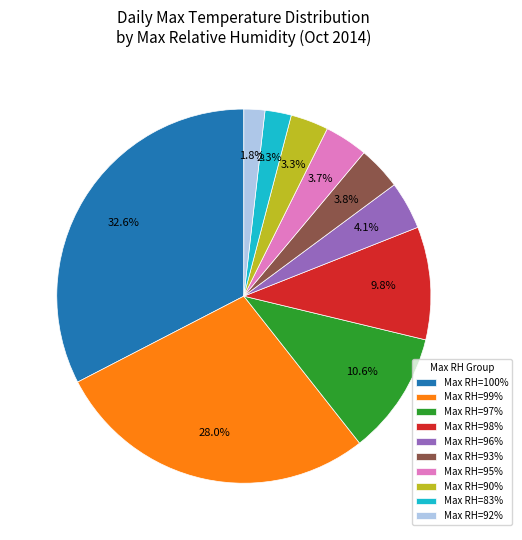

How much of the chart is everything except Max RH=98%?

90.2%